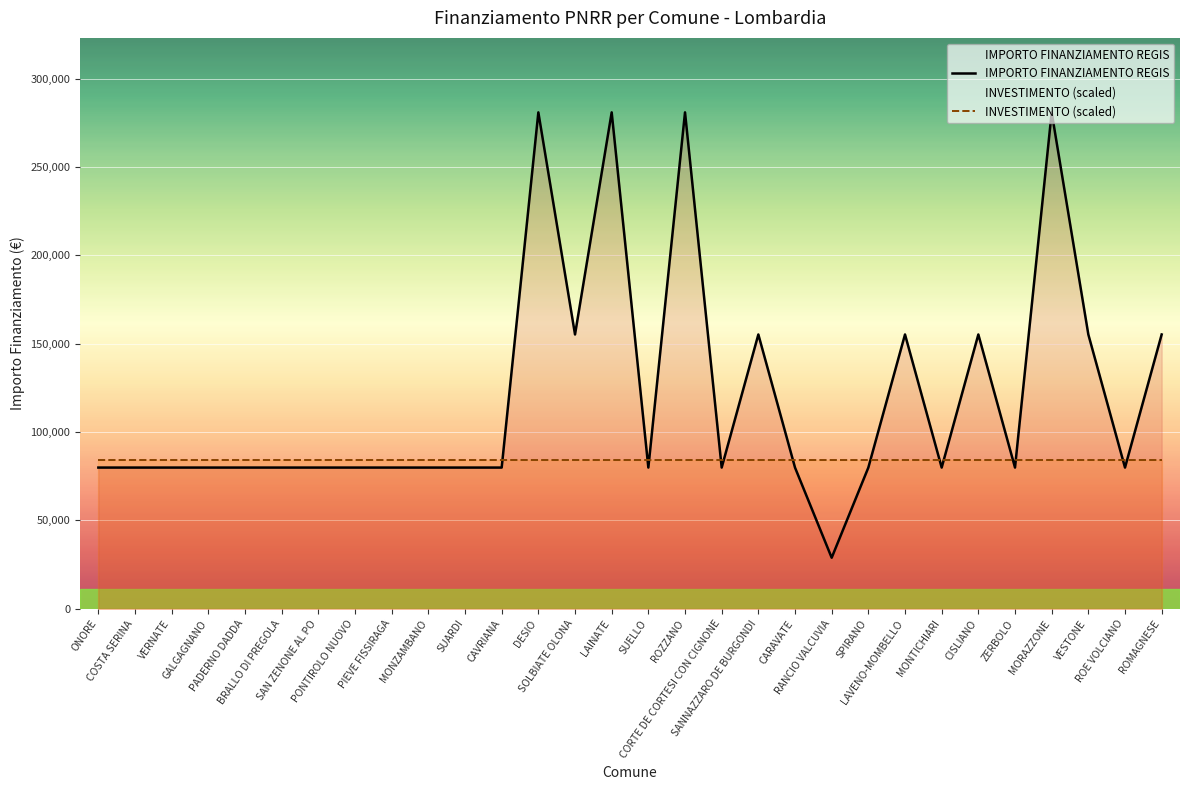

How many lines are shown in the chart?

2